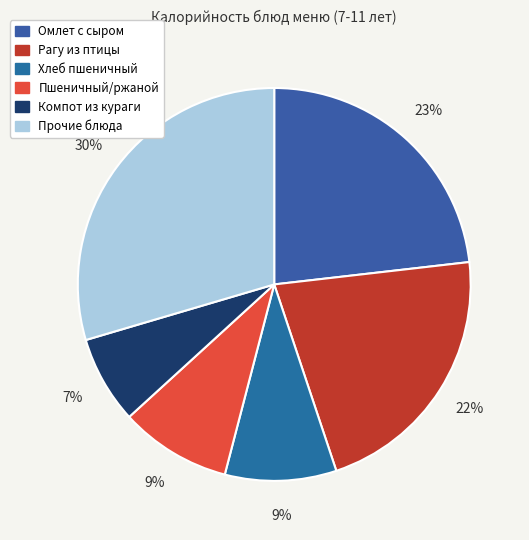

To the nearest percent, what is the average slice percentage?

17%